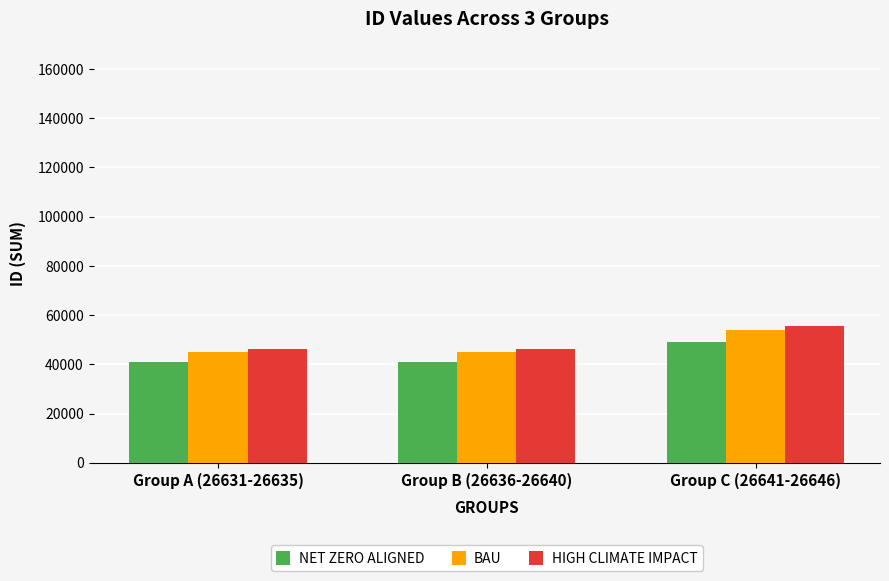

Which series changed the most between Group A (26631-26635) and Group C (26641-26646)?

HIGH CLIMATE IMPACT